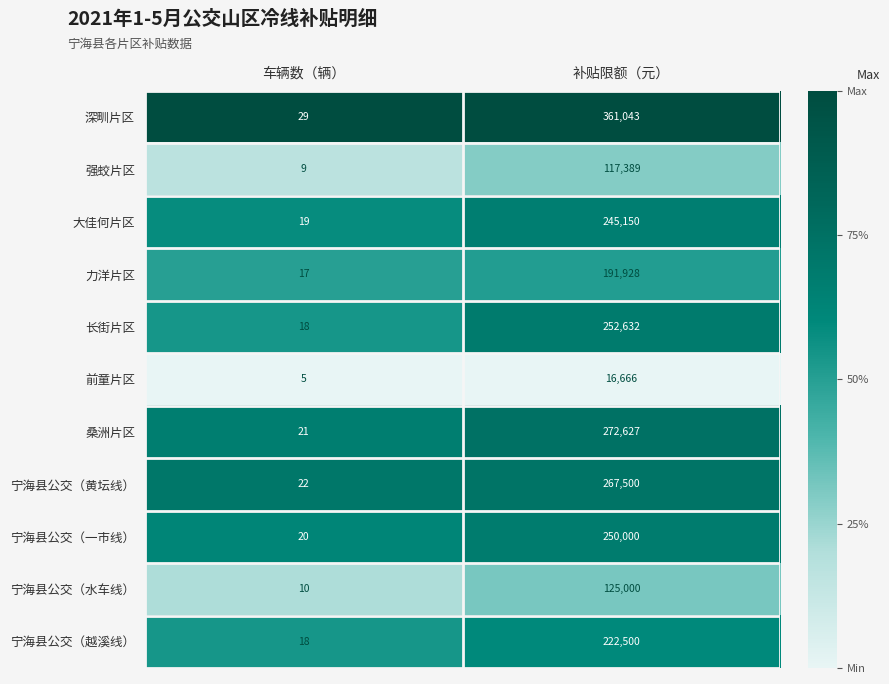

What is the total value across all series at 补贴限额（元）?

2322435